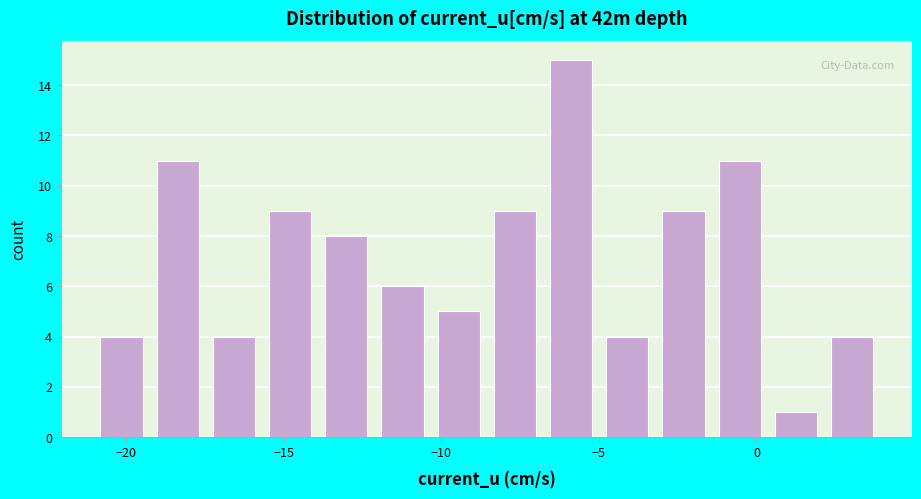

Read against the x-axis, roughly where is the centre of the tallest bar?

-6.0